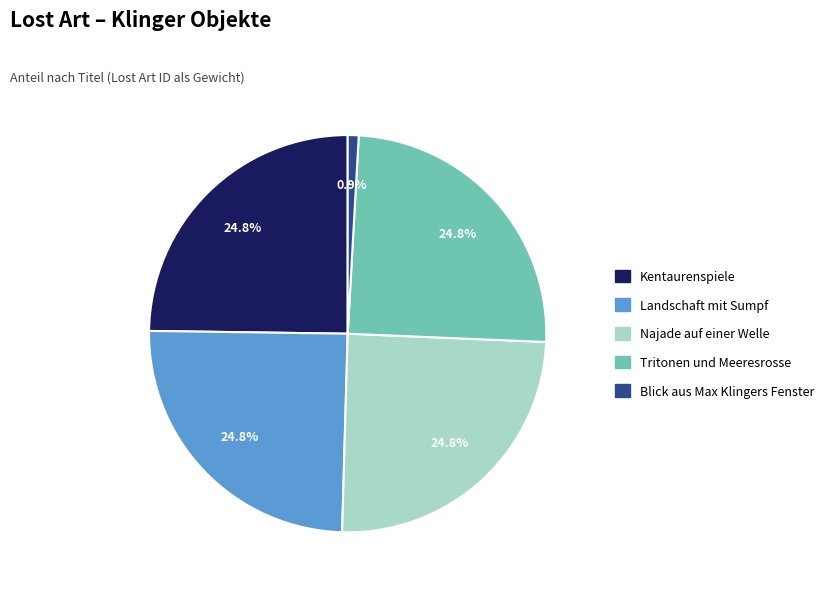

To the nearest percent, what portion does Tritonen und Meeresrosse represent?

25%